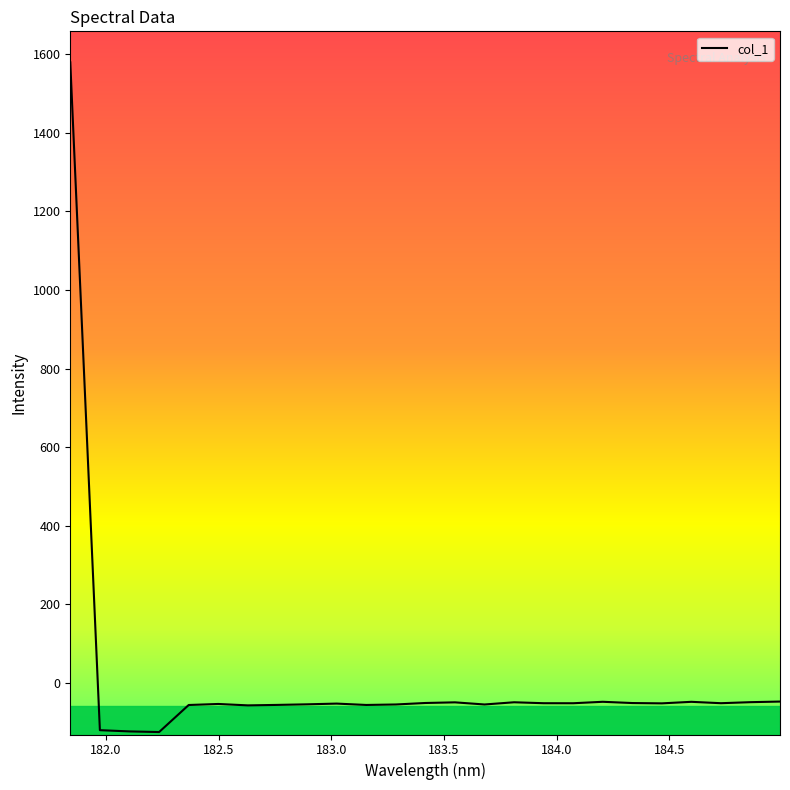

What is the difference between the maximum and minimum values?

1703.7